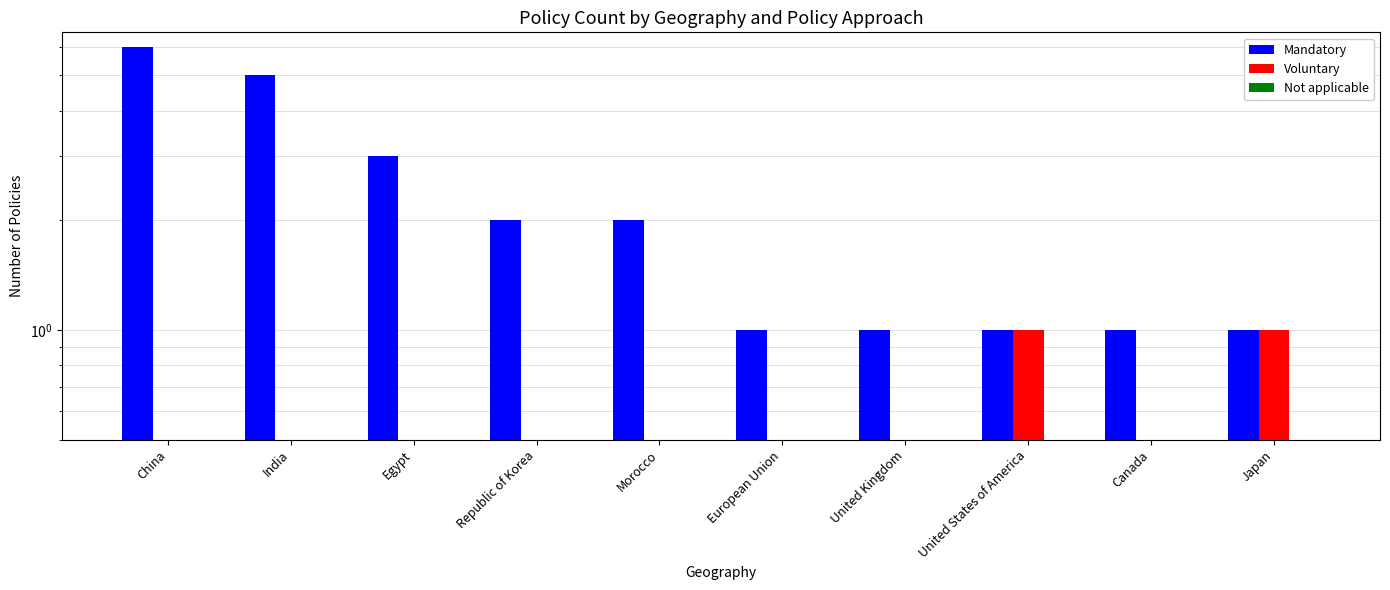

Reading left to right, extract all data points from this chart.

Mandatory: China=6	India=5	Egypt=3	Republic of Korea=2	Morocco=2	European Union=1	United Kingdom=1	United States of America=1	Canada=1	Japan=1
Voluntary: China=0	India=0	Egypt=0	Republic of Korea=0	Morocco=0	European Union=0	United Kingdom=0	United States of America=1	Canada=0	Japan=1
Not applicable: China=0	India=0	Egypt=0	Republic of Korea=0	Morocco=0	European Union=0	United Kingdom=0	United States of America=0	Canada=0	Japan=0